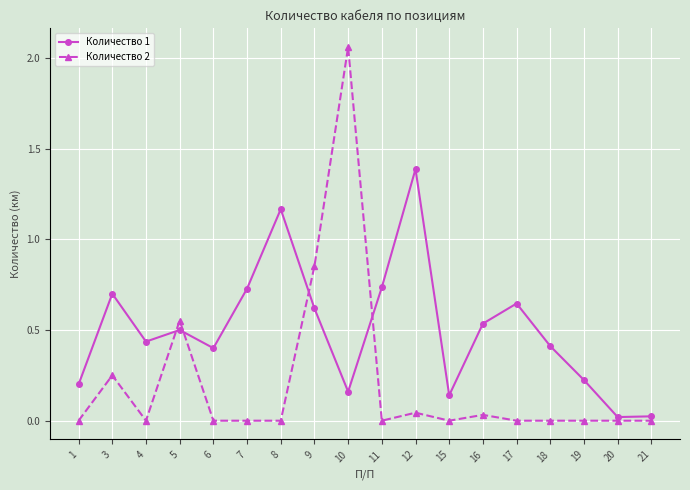

Rank the series by their maximum value, from lowest to highest.

Количество 1, Количество 2